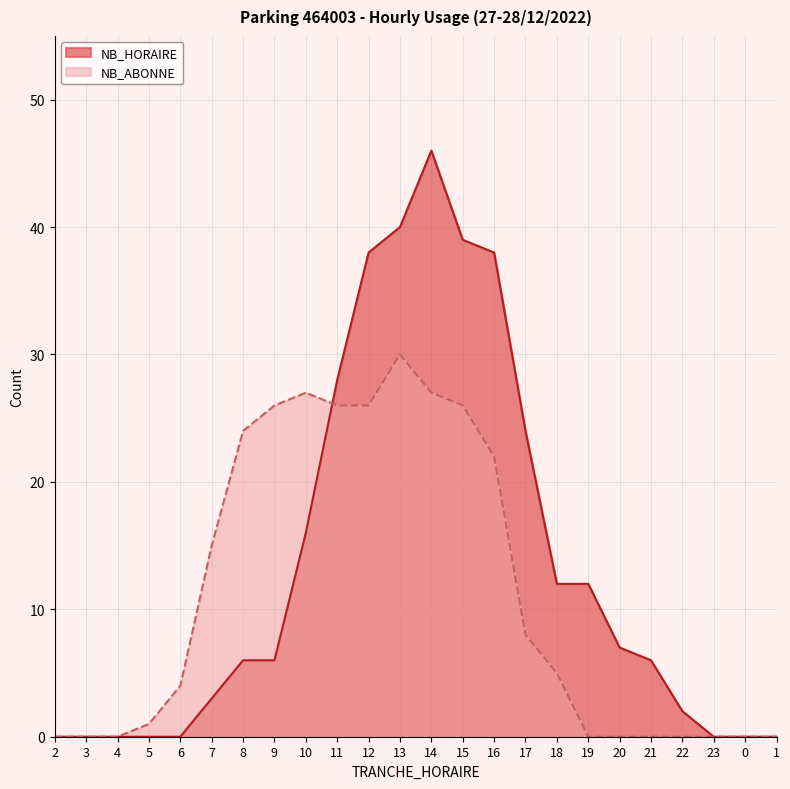

At which category is the sum across all series the highest?

14